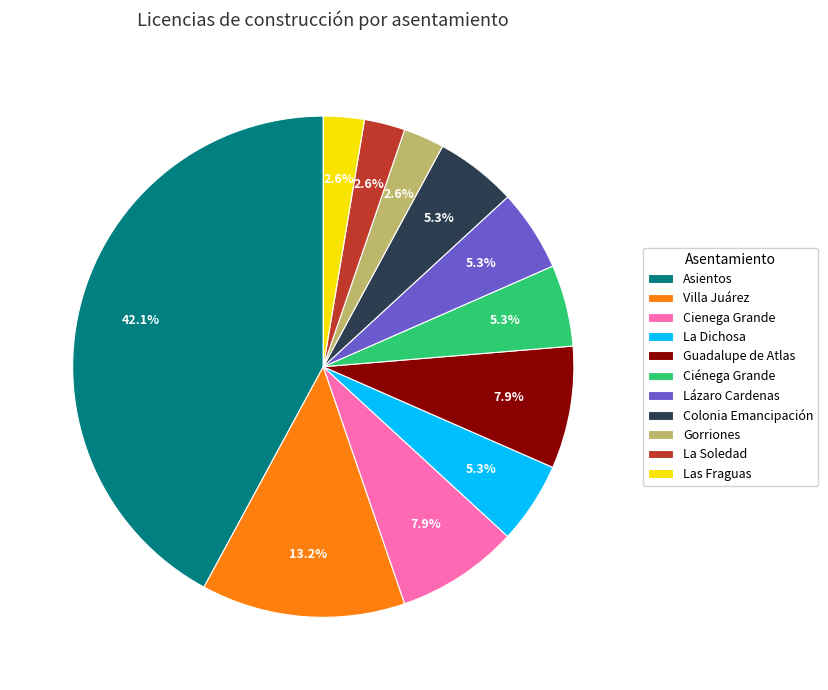

Is Las Fraguas the majority of the pie?

No